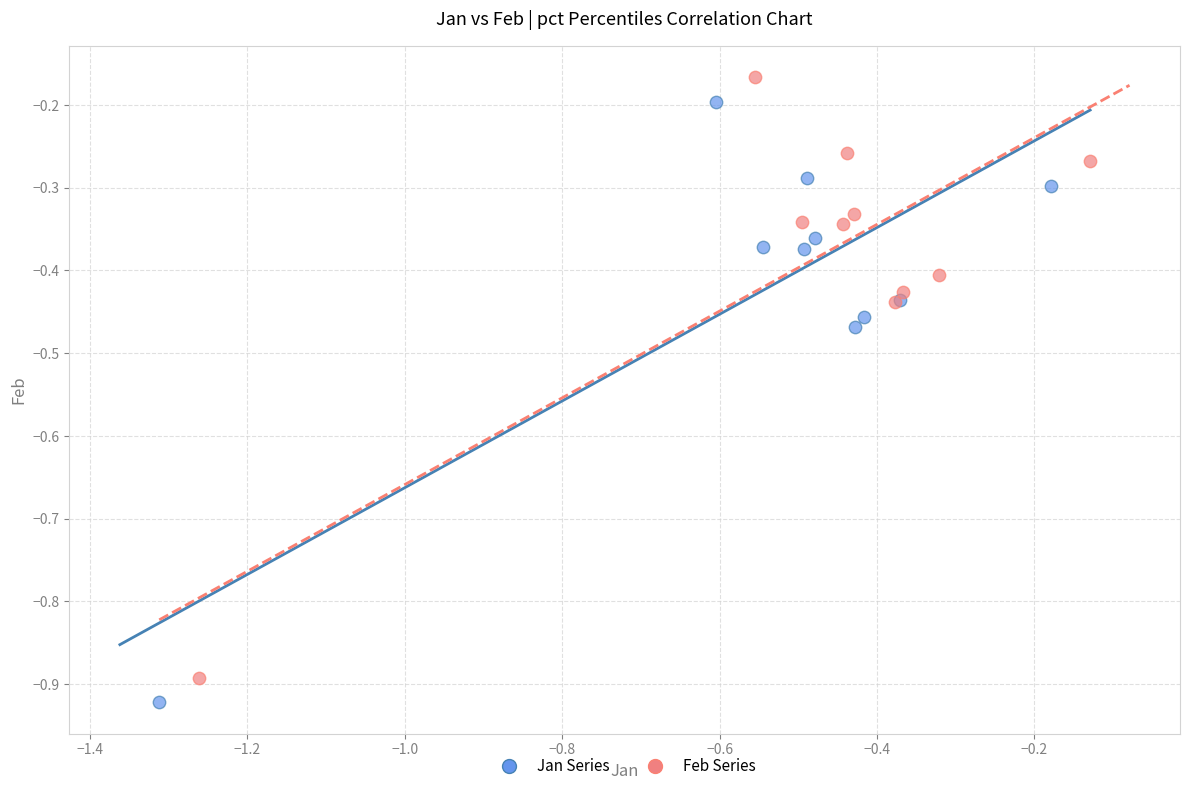

Which series reaches the minimum Y coordinate?

Jan Series